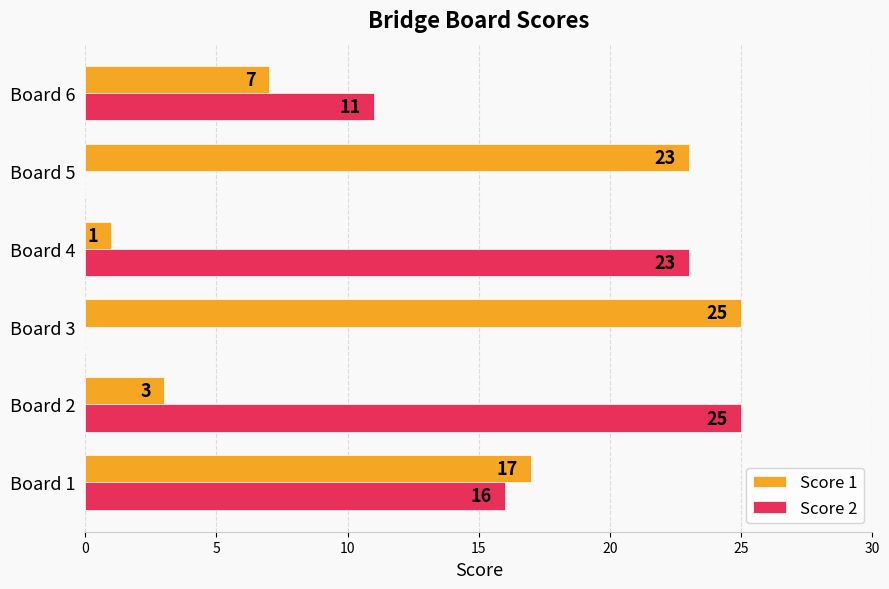

What is the total value across all series at Board 6?

18